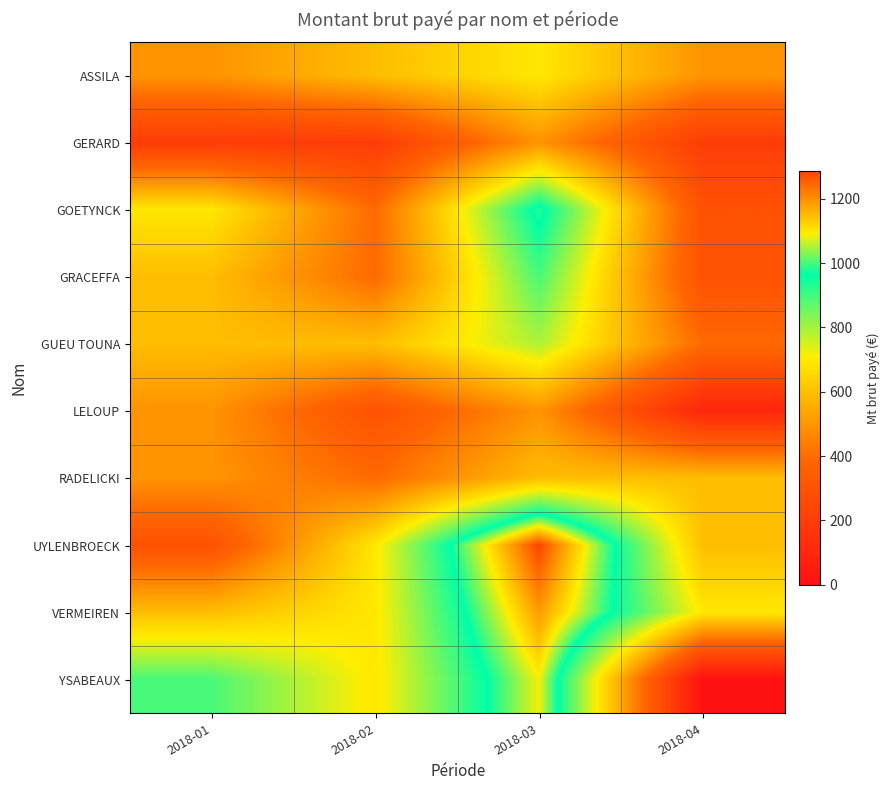

Reading left to right, what are all the values shown in this chart?

ASSILA: 2018-01=494.8	2018-02=593.8	2018-03=692.8	2018-04=494.8
GERARD: 2018-01=197.9	2018-02=197.9	2018-03=494.8	2018-04=197.9
GOETYNCK: 2018-01=692.8	2018-02=395.9	2018-03=989.6	2018-04=296.9
GRACEFFA: 2018-01=593.8	2018-02=395.9	2018-03=890.7	2018-04=296.9
GUEU TOUNA: 2018-01=593.8	2018-02=593.8	2018-03=791.7	2018-04=395.9
LELOUP: 2018-01=494.8	2018-02=296.9	2018-03=494.8	2018-04=99.0
RADELICKI: 2018-01=494.8	2018-02=395.9	2018-03=593.8	2018-04=593.8
UYLENBROECK: 2018-01=296.9	2018-02=692.8	2018-03=1286.5	2018-04=593.8
VERMEIREN: 2018-01=593.8	2018-02=692.8	2018-03=1187.6	2018-04=692.8
YSABEAUX: 2018-01=890.7	2018-02=692.8	2018-03=1088.6	2018-04=0.0